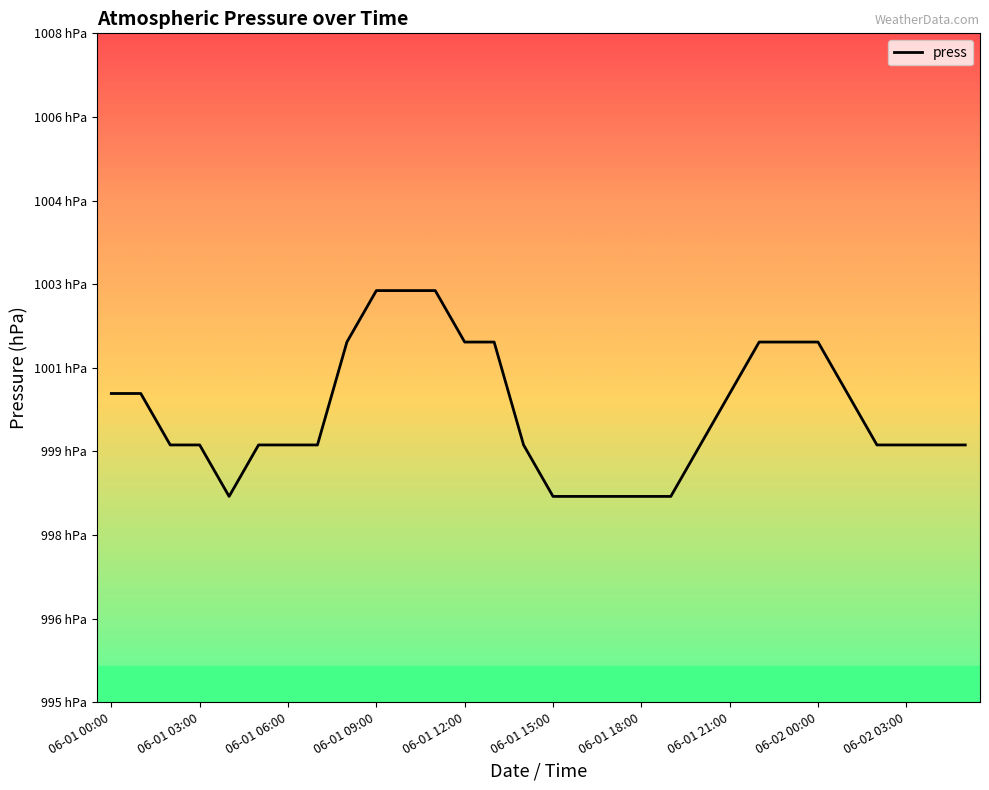

What is the value of the 18th point from the left?

999